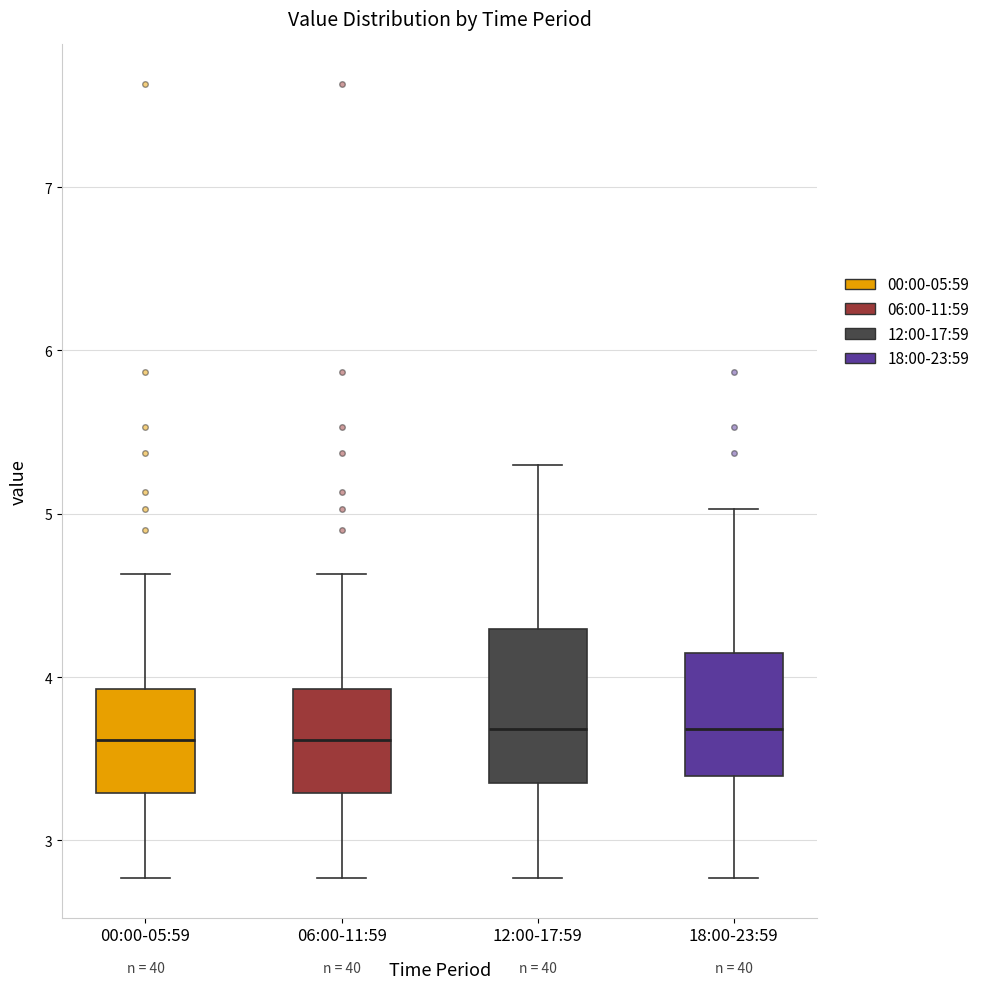

Reading left to right, transcribe this box plot: for each box, give where its median line is, the range the box spans, and where its two whiskers end, as read against the y-axis. The values are not printed on the chart, so give them approximately, as read against the axis.

00:00-05:59: median 3.6, box 3.3 to 3.9, whiskers 2.8 to 4.6
06:00-11:59: median 3.6, box 3.3 to 3.9, whiskers 2.8 to 4.6
12:00-17:59: median 3.7, box 3.4 to 4.3, whiskers 2.8 to 5.3
18:00-23:59: median 3.7, box 3.4 to 4.1, whiskers 2.8 to 5.0